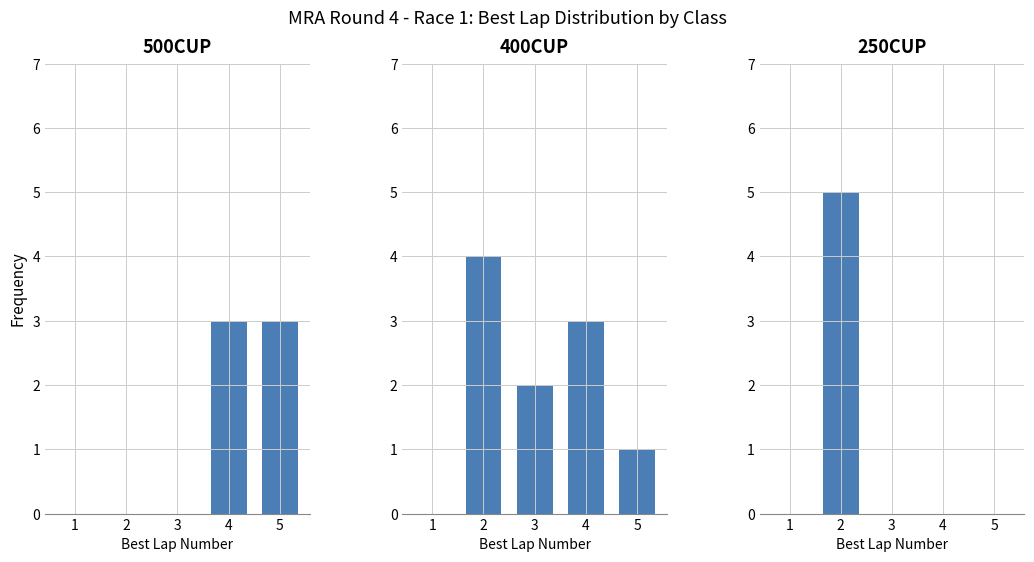

At how many categories does at least one series exceed 0?

4